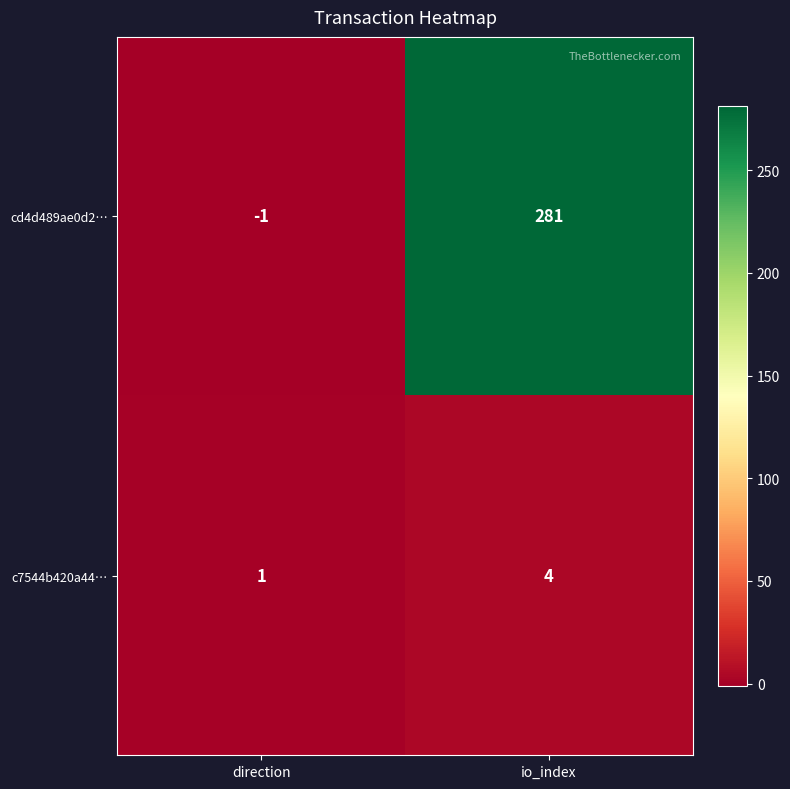

Which series changed the most between direction and io_index?

cd4d489ae0d2…